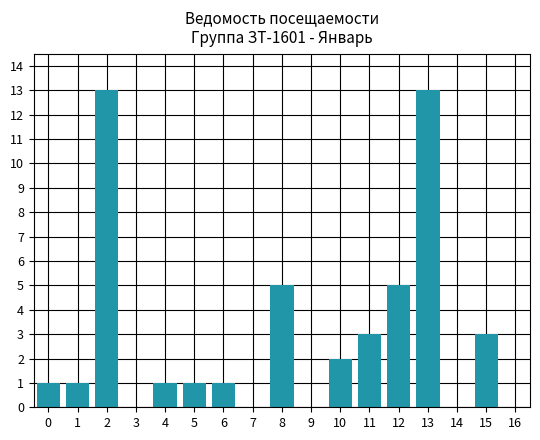

What is the maximum value shown in the chart?

13